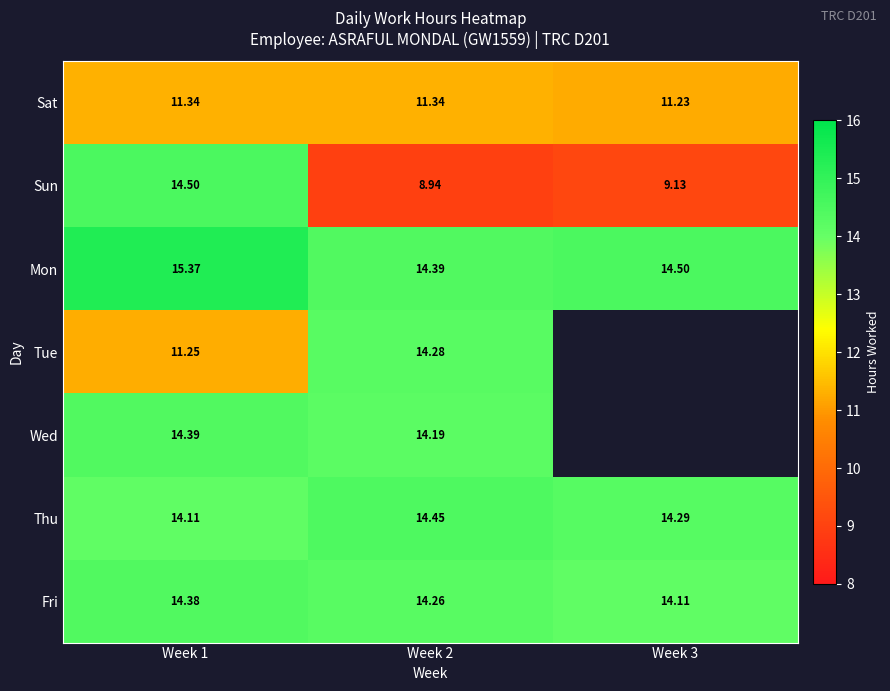

At how many categories does at least one series exceed 15?

1